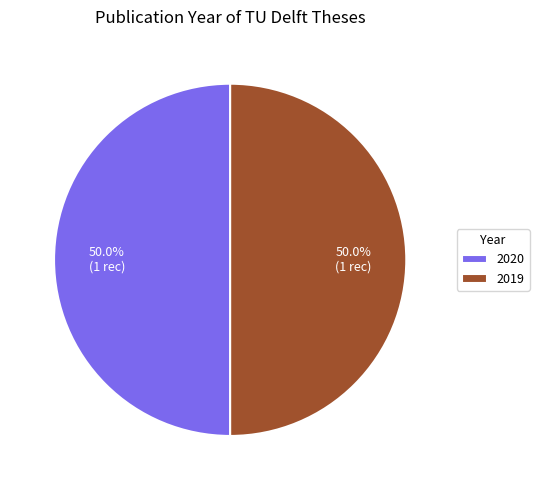

What is the total percentage of 2019 and 2020?

100.0%